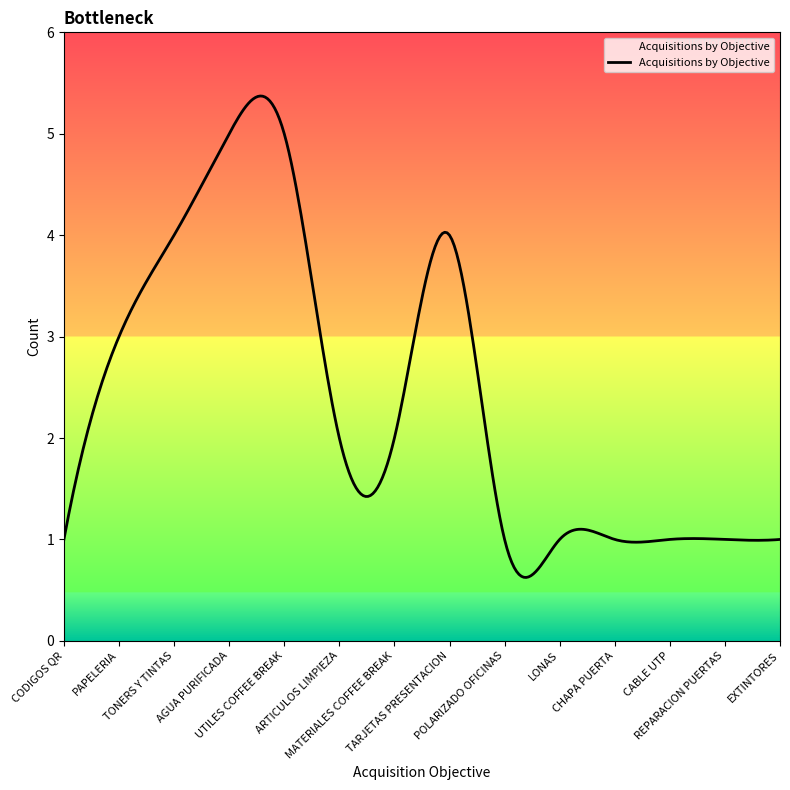

What is the maximum value shown in the chart?

5.4